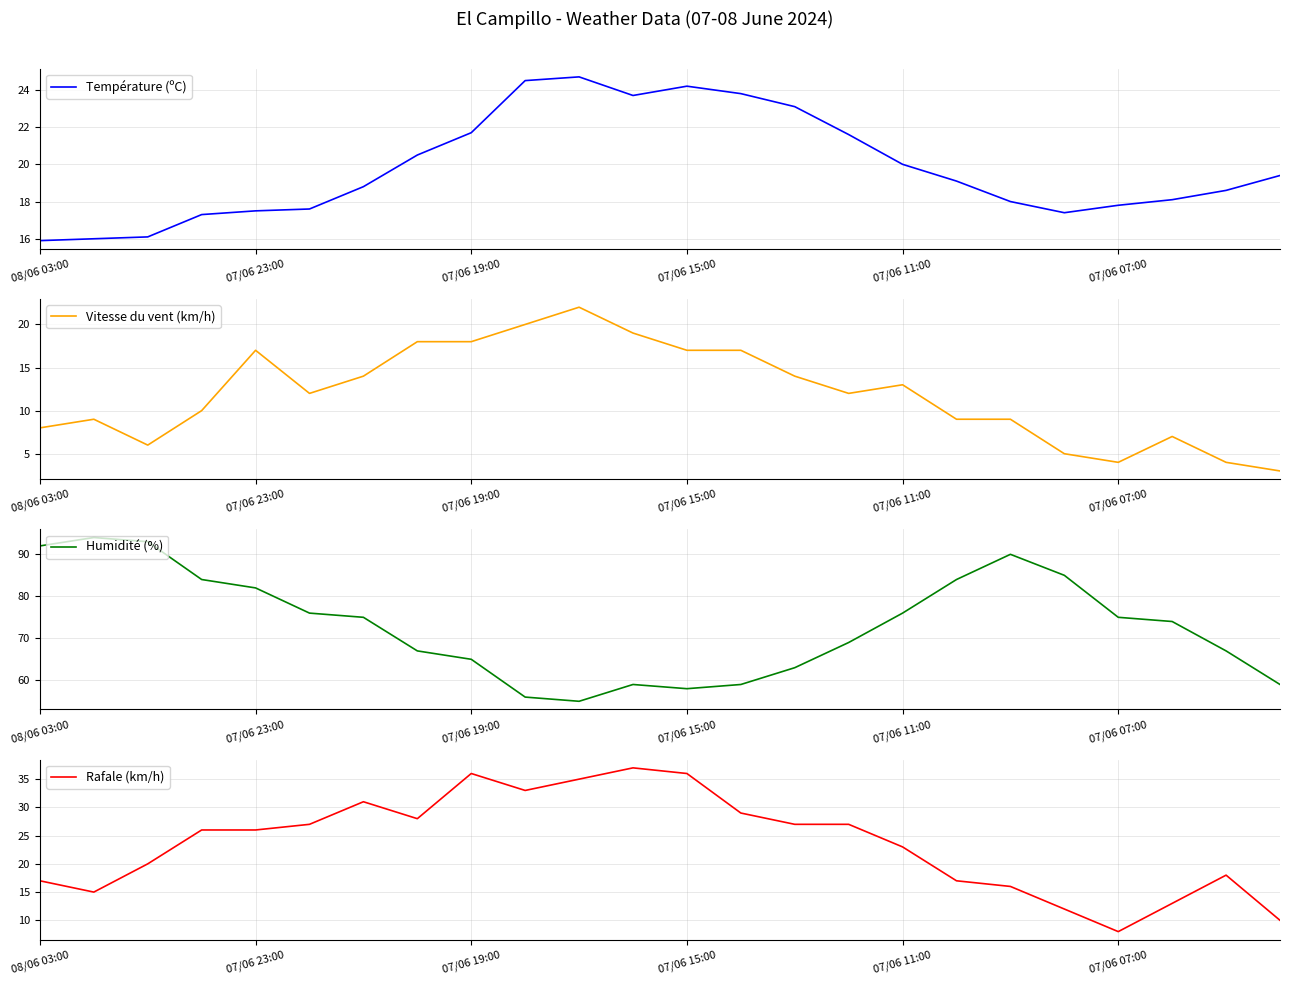

Between 08/06 03:00 and 21, which series saw the biggest shift?

Humidité (%)